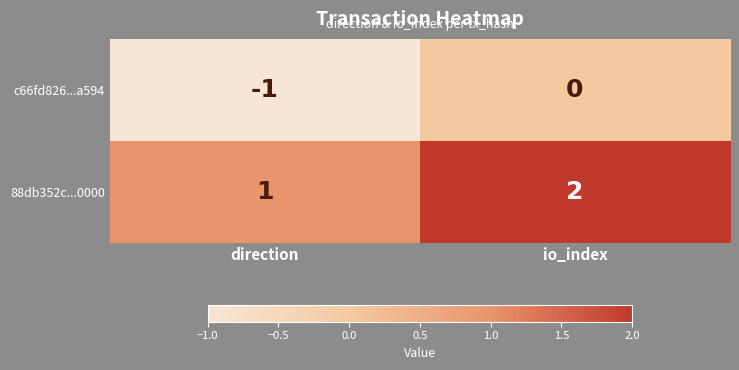

Reading right to left, list all the values displayed in this chart.

c66fd826...a594: 0	-1
88db352c...0000: 2	1